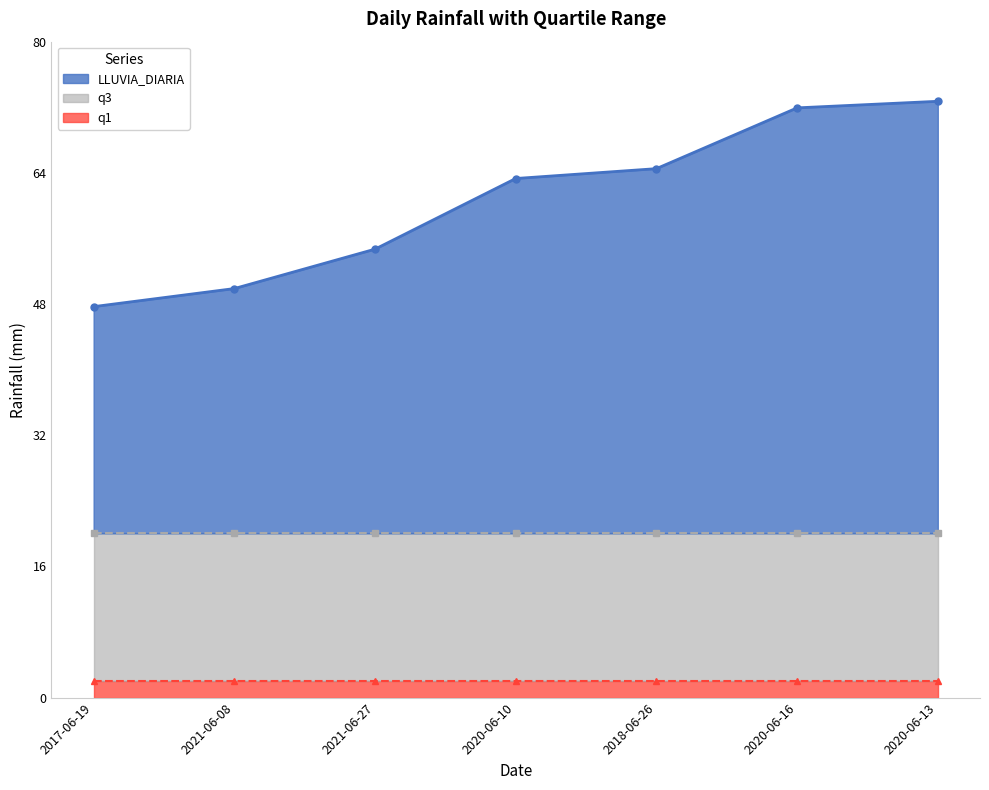

Between 2021-06-27 and 2020-06-16, which is larger?

2020-06-16